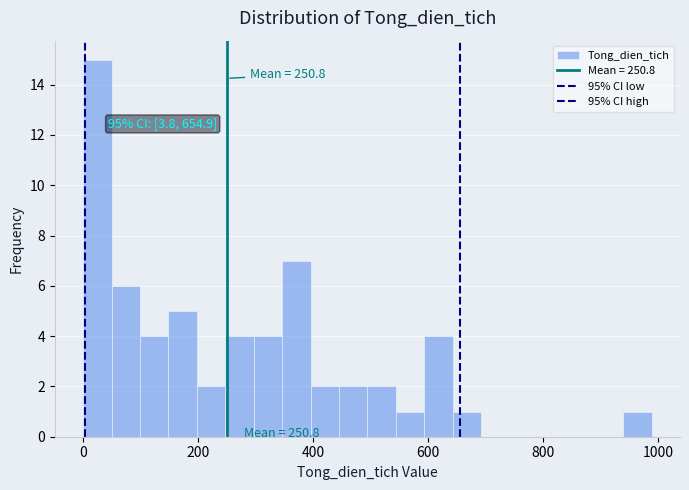

Read against the x-axis, roughly where is the centre of the tallest bar?

20